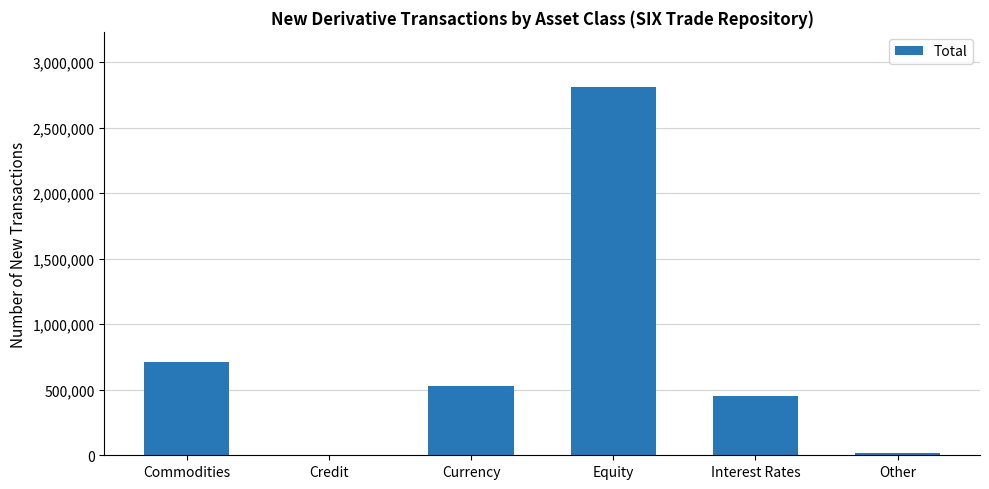

What is the ratio of the value at Interest Rates to the value at Other?

22.1